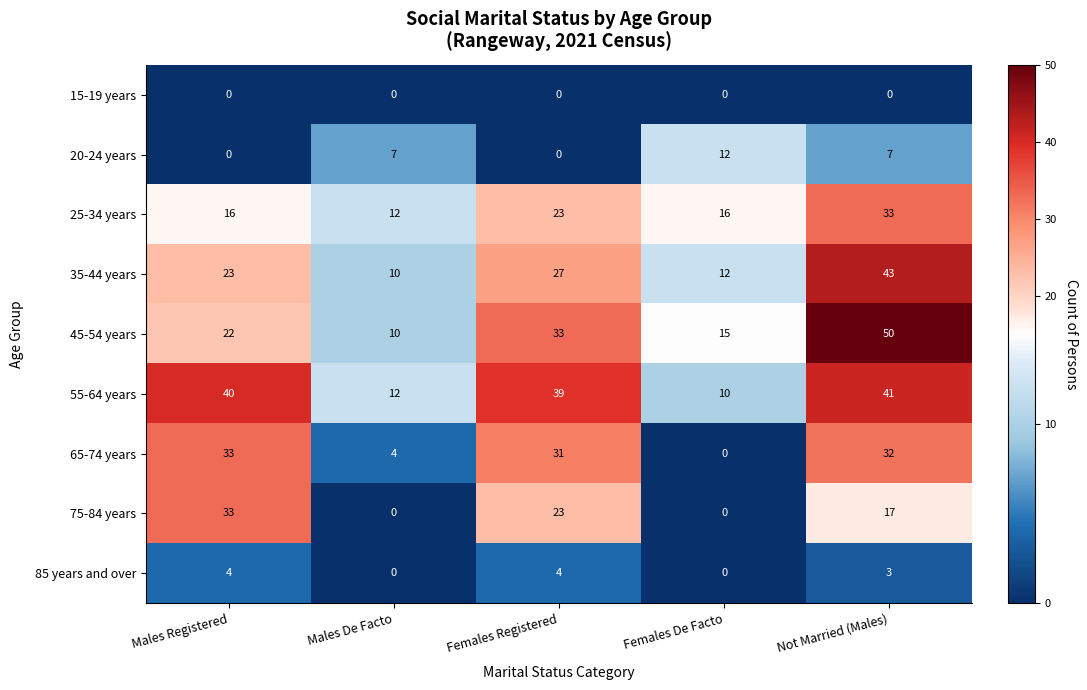

At Not Married (Males), list the series in order from smallest to largest.

15-19 years, 85 years and over, 20-24 years, 75-84 years, 65-74 years, 25-34 years, 55-64 years, 35-44 years, 45-54 years